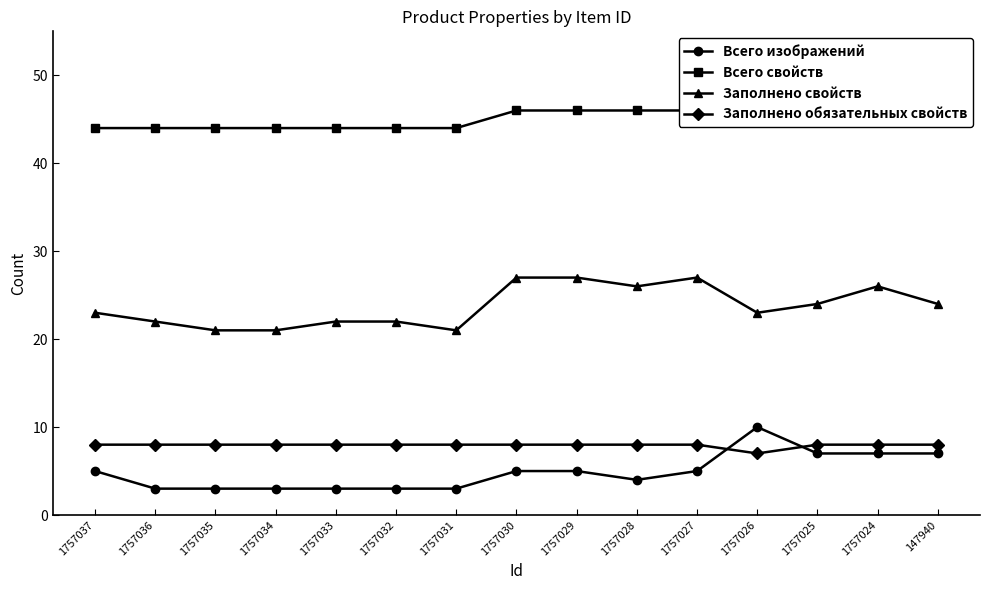

What is the value of the Заполнено свойств point at the 6th from the left?

22